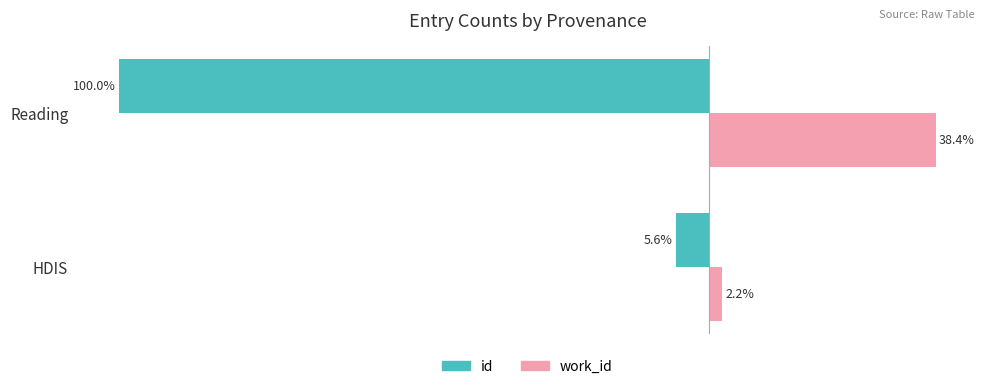

Rank the categories by work_id value from highest to lowest.

Reading, HDIS